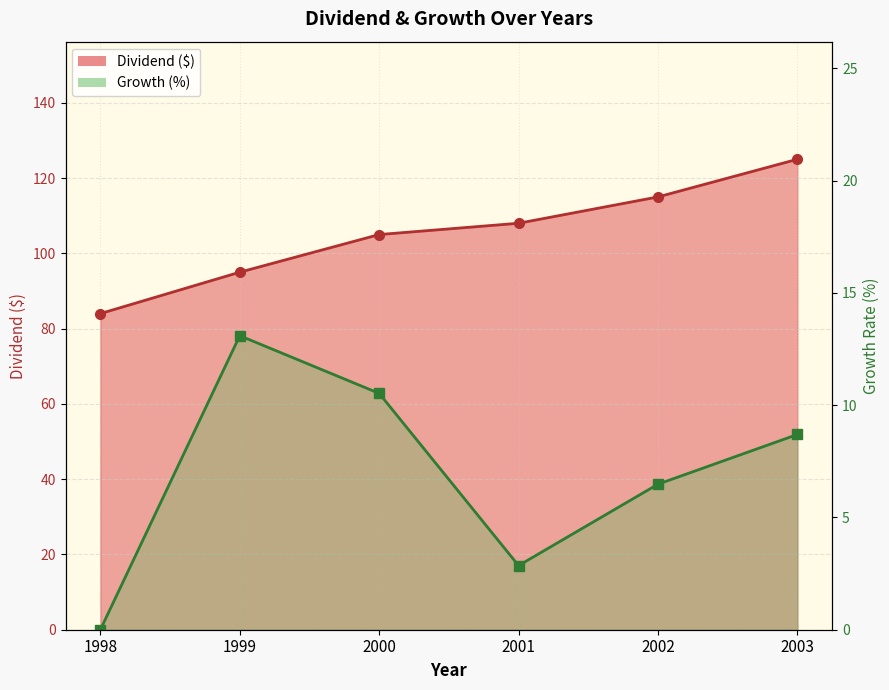

At 1999, list the series in order from largest to smallest.

Dividend, Growth